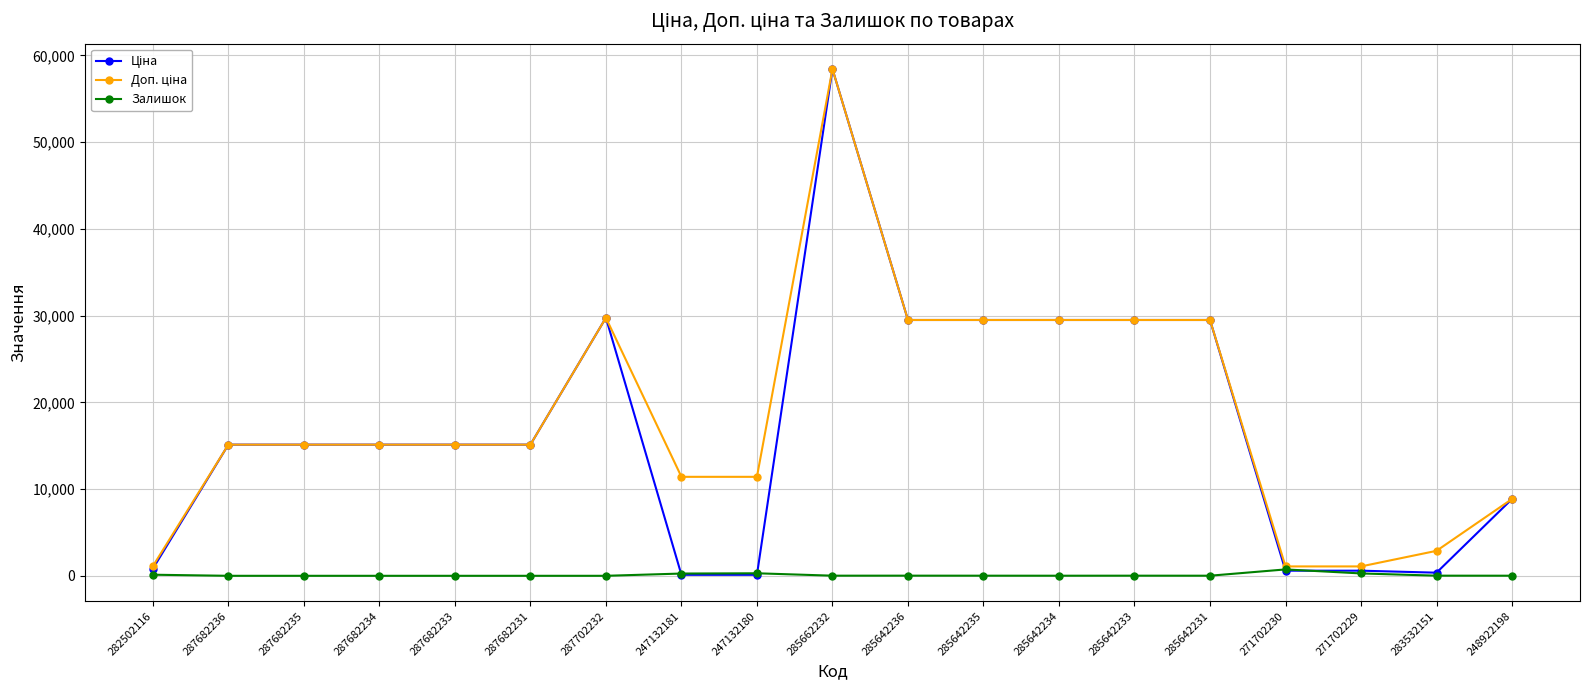

At which category is the sum across all series the highest?

285662232